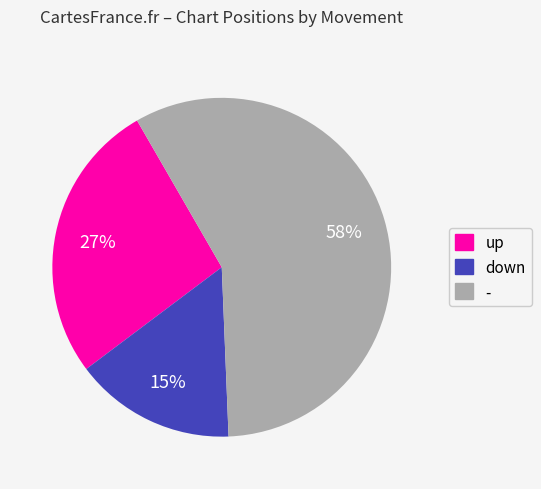

Count the number of slices in the pie.

3